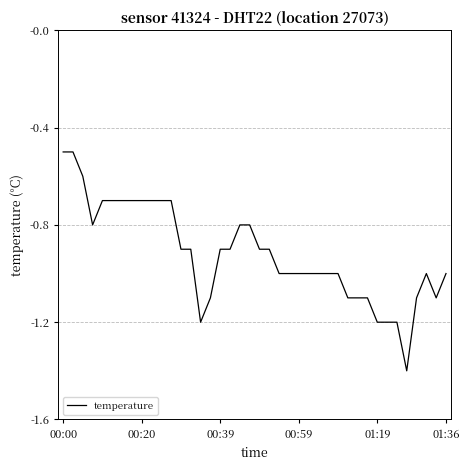

What is the difference between the maximum and minimum values?

0.9